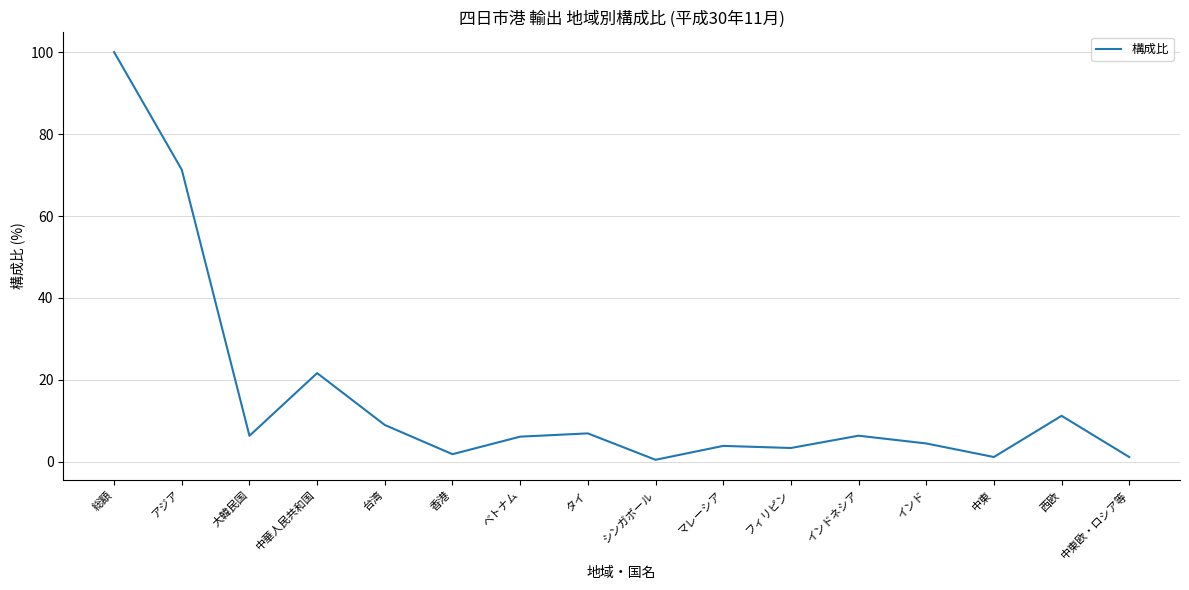

Read the value at マレーシア.

3.9